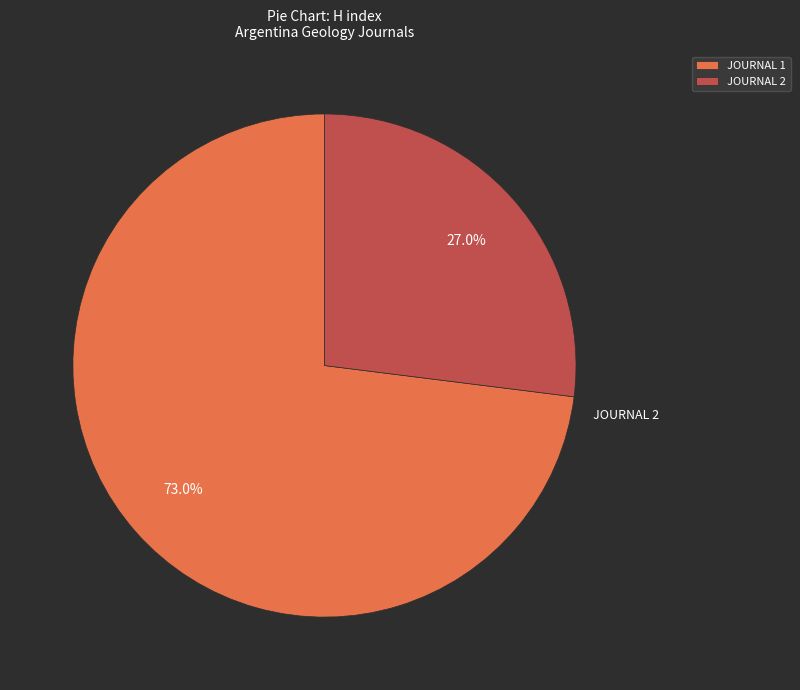

To the nearest percent, what is the difference between the largest and smallest slice percentages?

46%